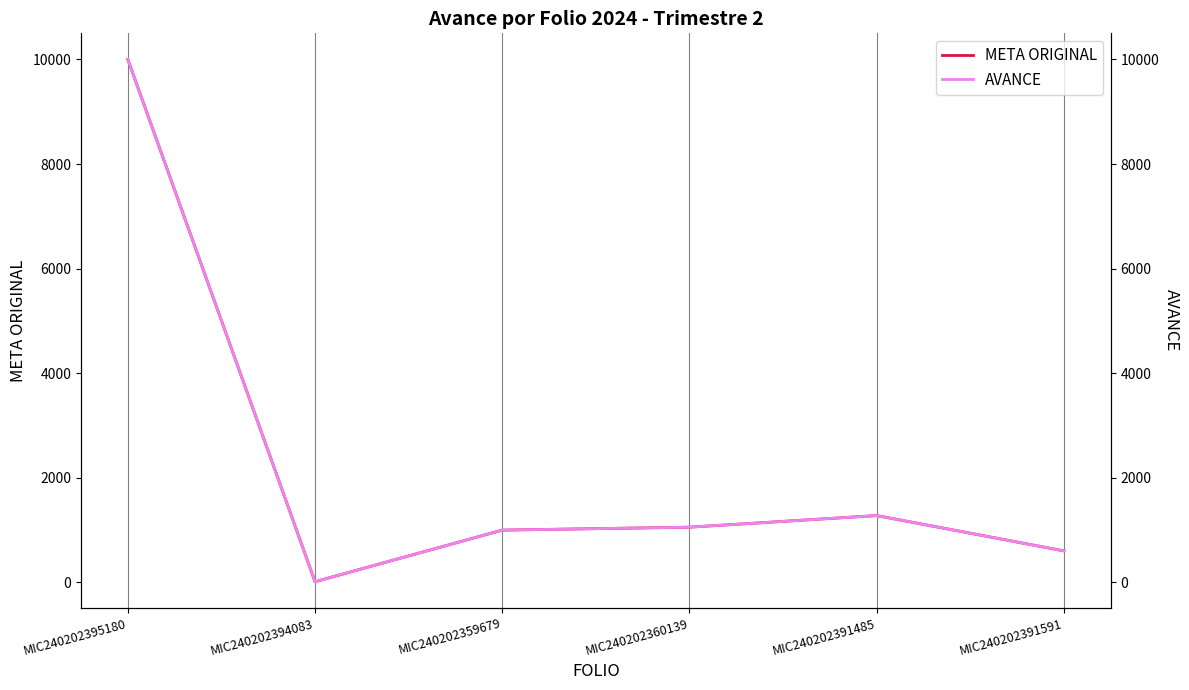

Between MIC240202391591 and MIC240202395180, which is larger?

MIC240202395180